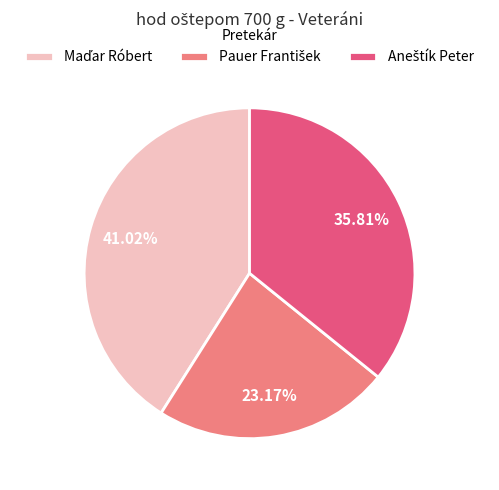

Is there a majority slice in this chart?

No